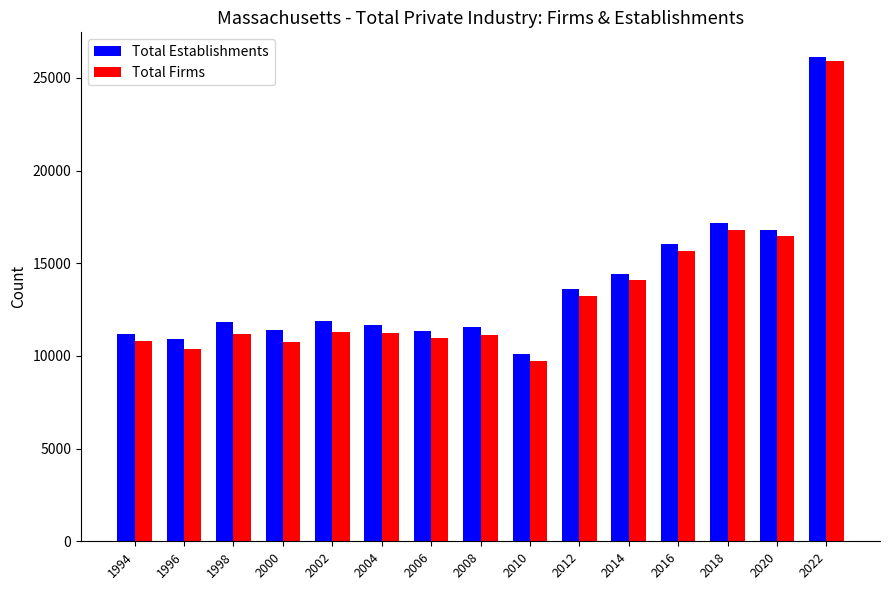

What is the difference between the second highest and second lowest values in the Total Establishments series?

6290